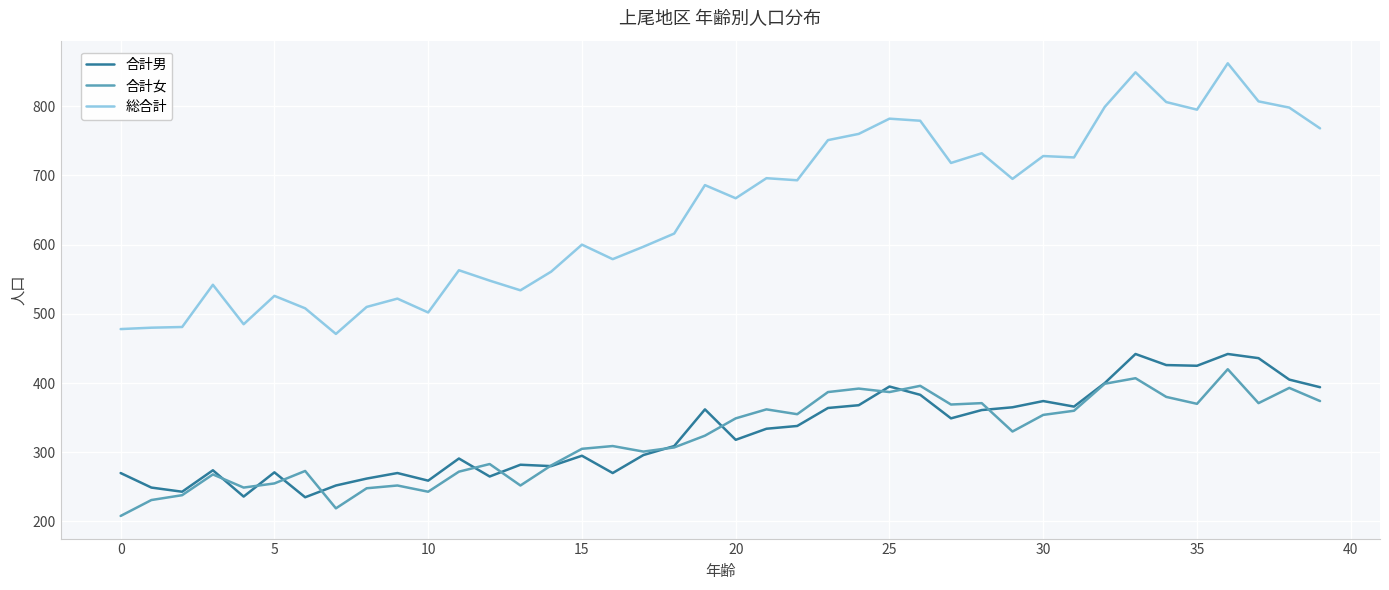

Does the chart have visible grid lines?

Yes